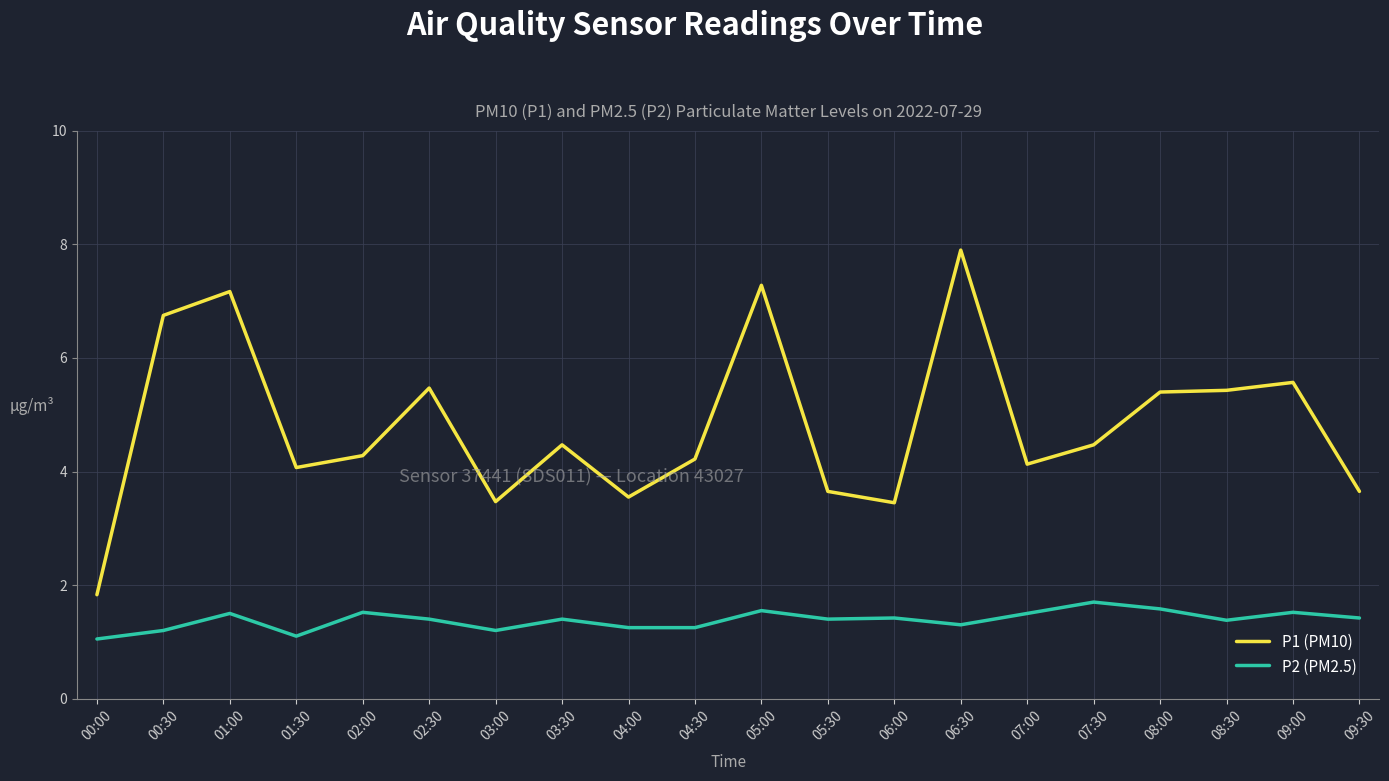

Where is the first local maximum for P1 (PM10)?

01:00